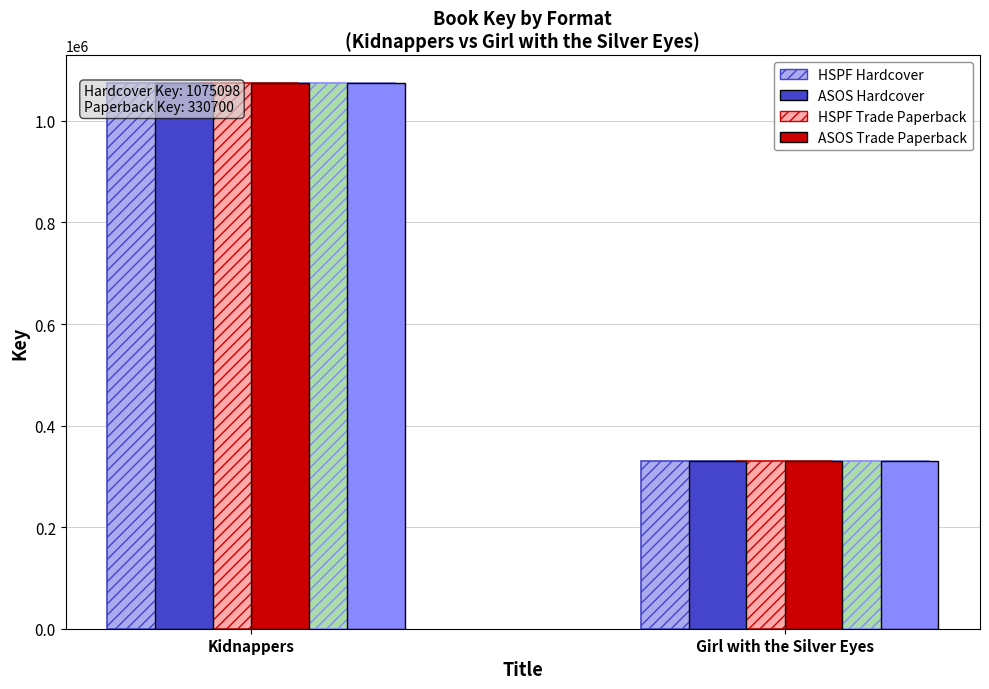

What is the total value across all series at Kidnappers?

6450588